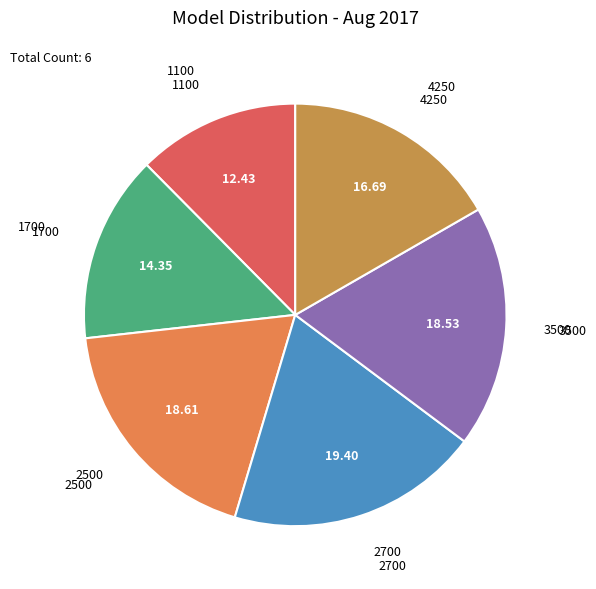

Which category has the biggest portion of the pie?

2700